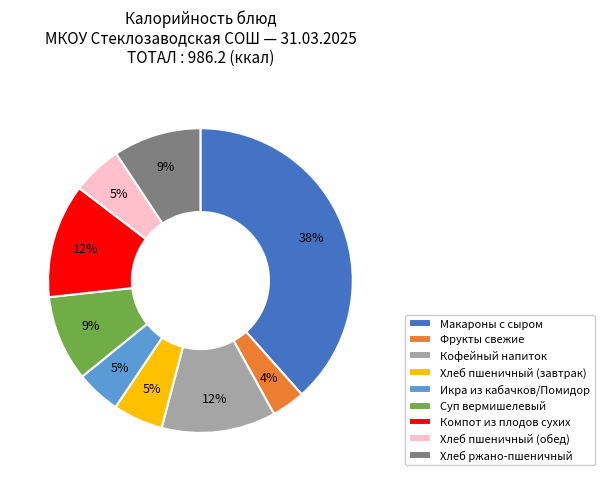

Is the sum of Хлеб пшеничный (завтрак) and Хлеб ржано-пшеничный greater than half?

No